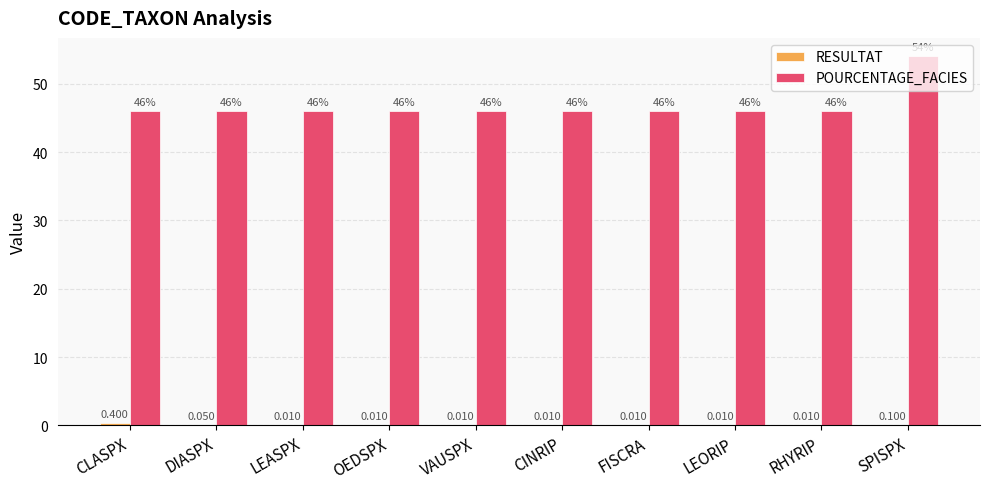

Which series has the largest total across all categories?

POURCENTAGE_FACIES